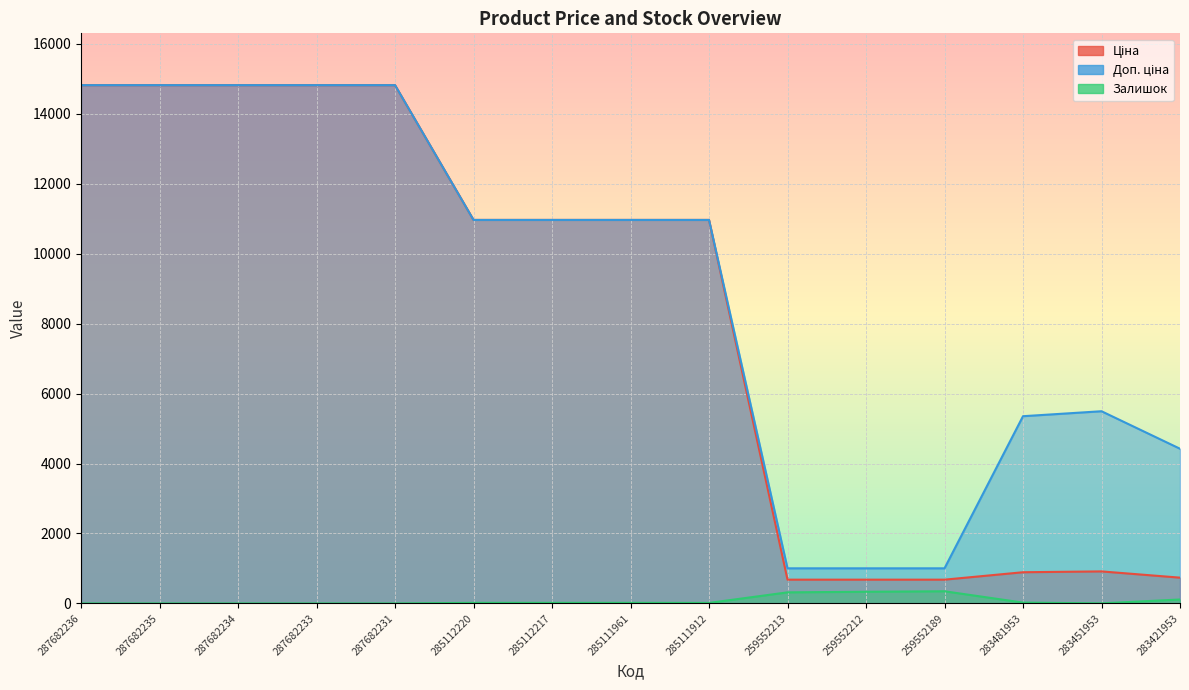

At which category is the sum across all series the highest?

287682236